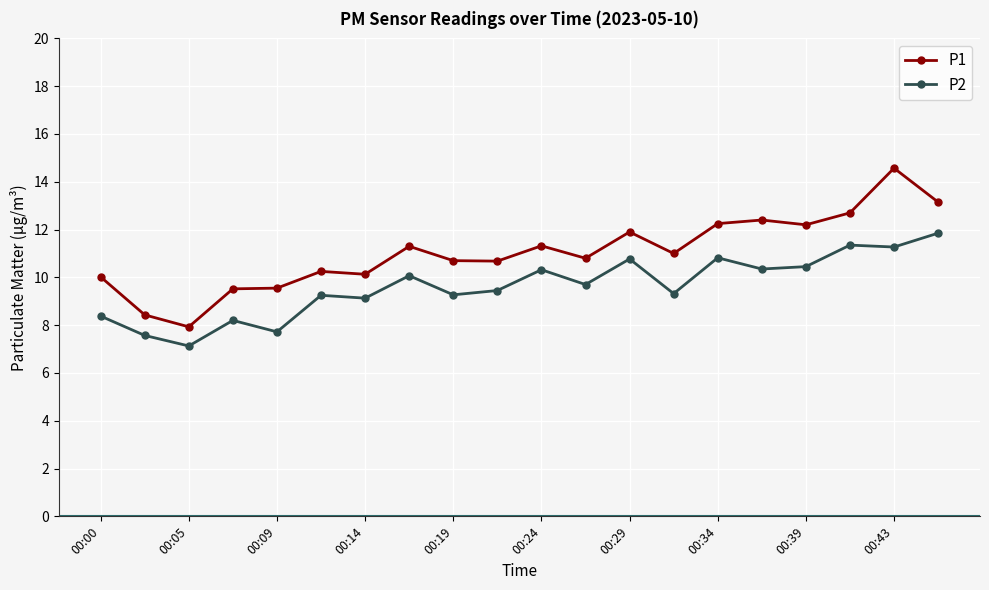

Which series has the largest range (max minus min)?

P1